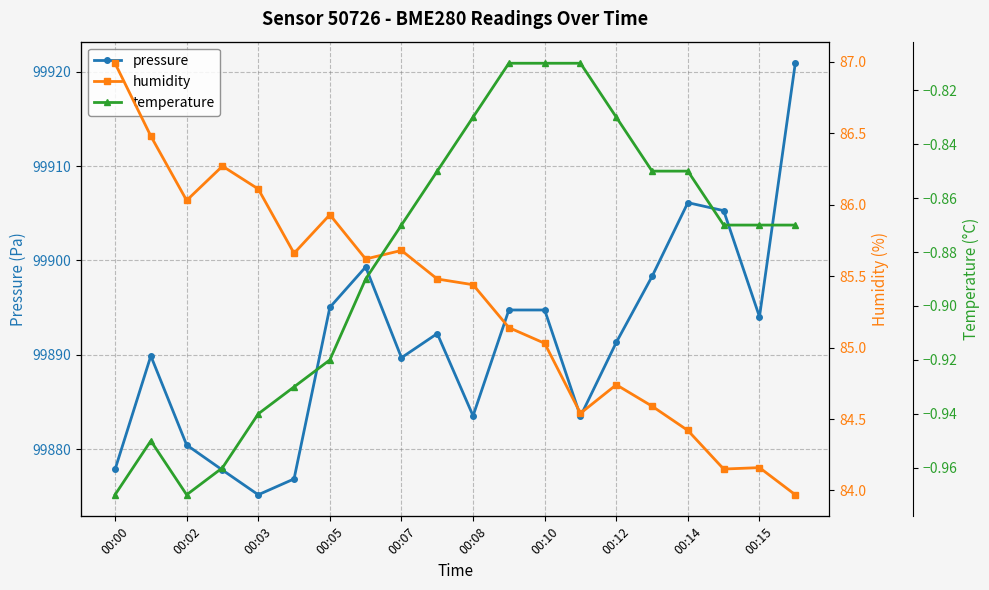

The value of pressure at 00:15 is 149835.0. True or false?

False